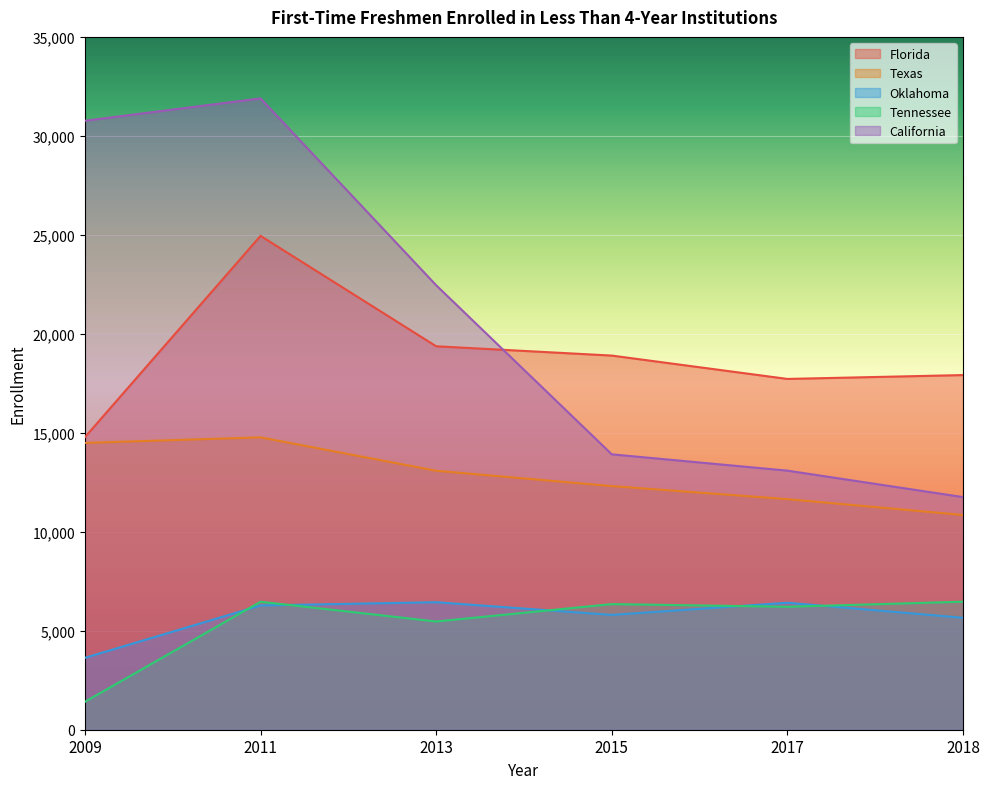

True or false: Texas and Florida intersect in this chart.

False